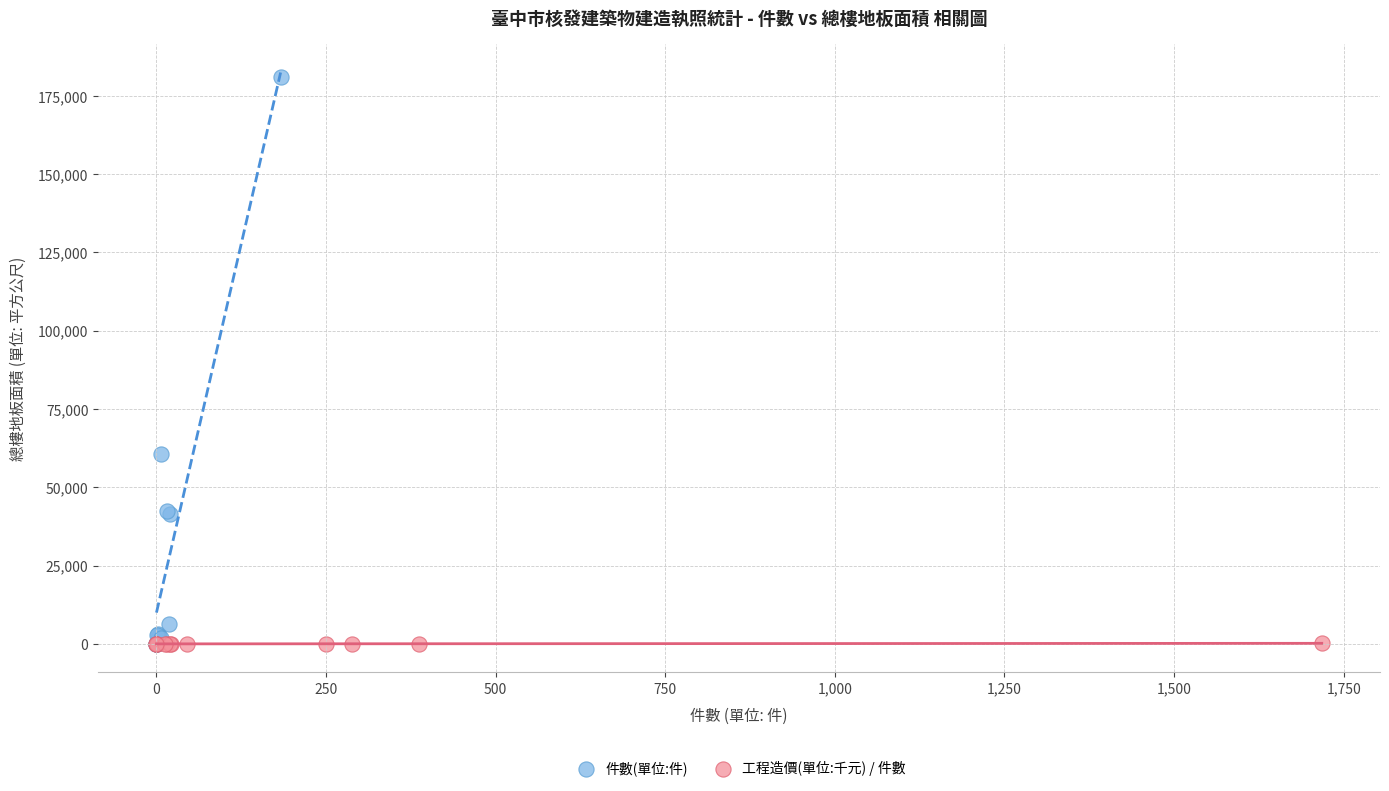

Which series reaches the maximum Y coordinate?

件數(單位:件)